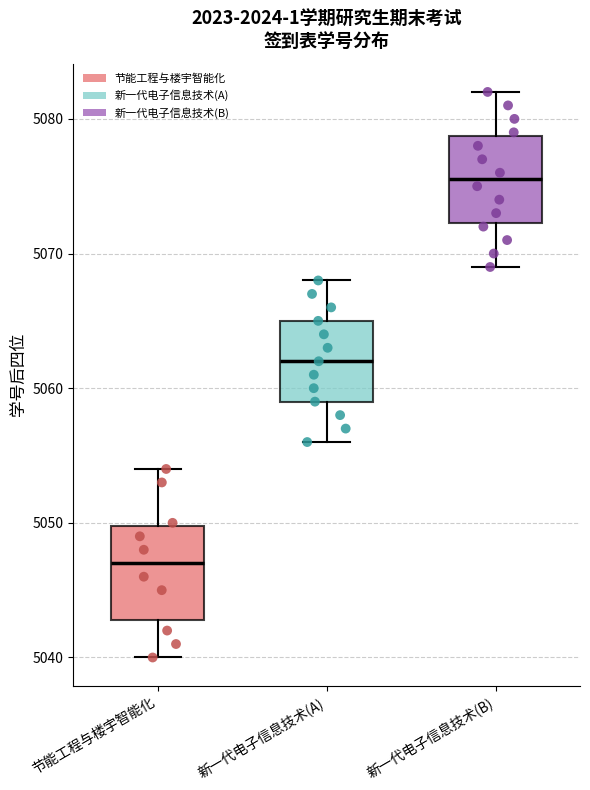

Reading left to right, transcribe this box plot: for each box, give where its median line is, the range the box spans, and where its two whiskers end, as read against the y-axis. The values are not printed on the chart, so give them approximately, as read against the axis.

节能工程与楼宇智能化: median 5047, box 5043 to 5050, whiskers 5040 to 5054
新一代电子信息技术(A): median 5062, box 5059 to 5065, whiskers 5056 to 5068
新一代电子信息技术(B): median 5076, box 5072 to 5079, whiskers 5069 to 5082